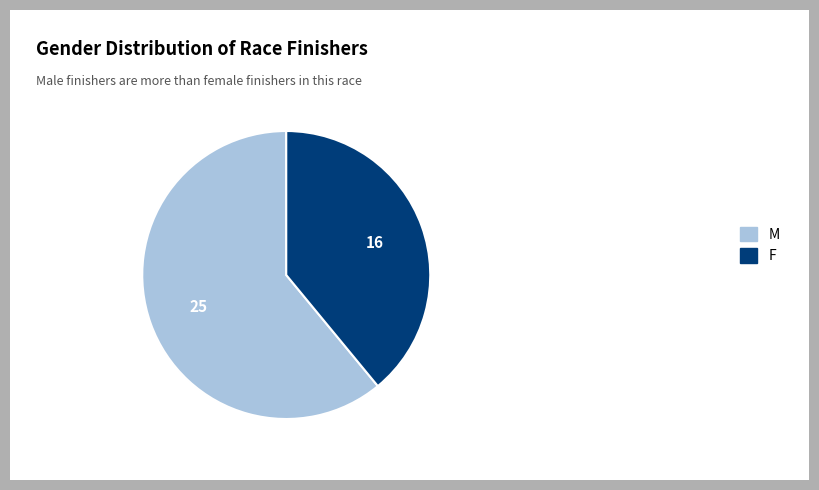

Approximately how many times larger is the value at M compared to F?

1.6